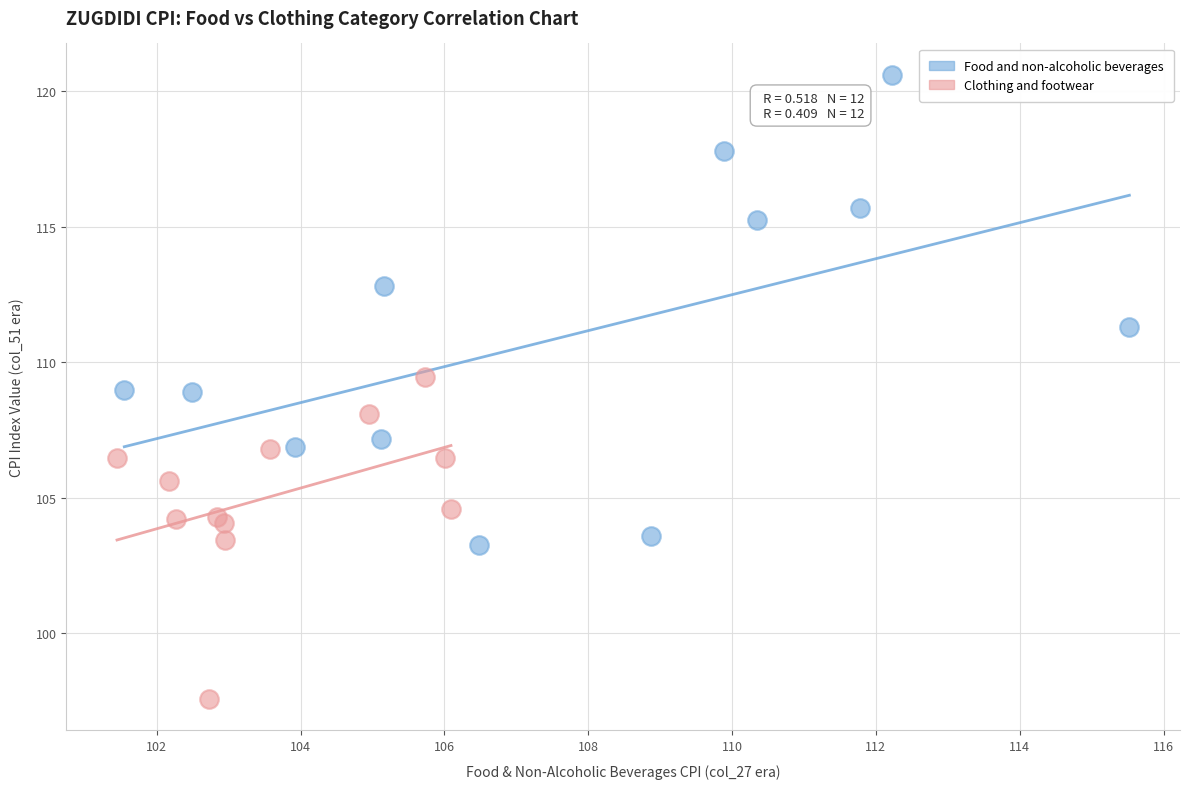

Which series reaches the minimum Y coordinate?

Clothing and footwear